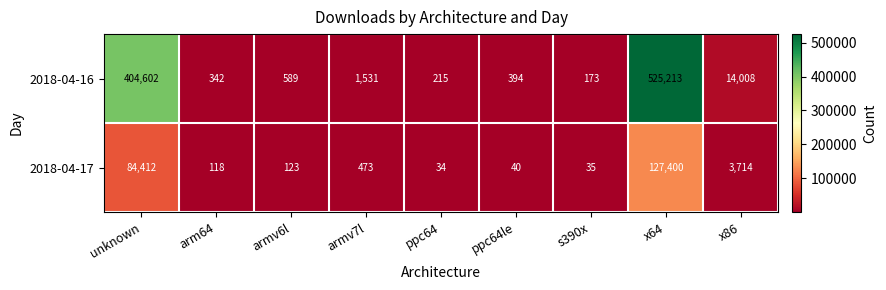

True or false: 2018-04-17 has a value of 35 at s390x.

True